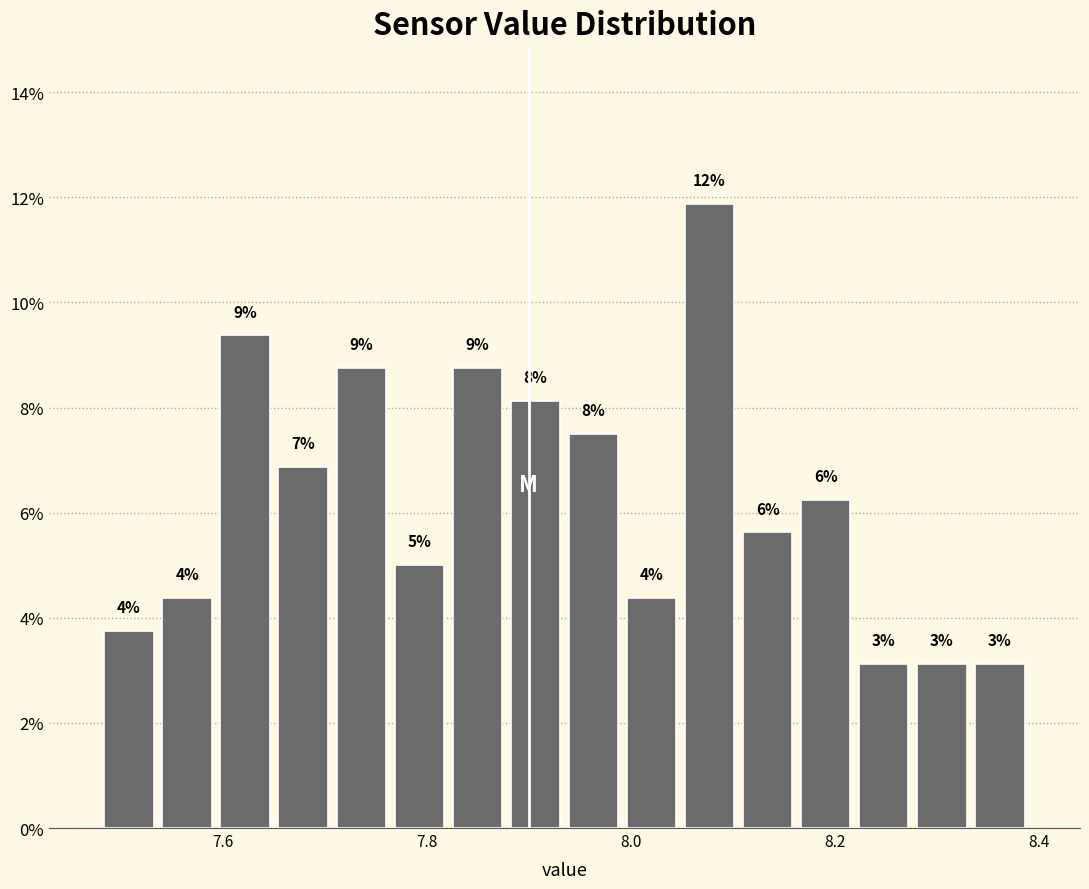

Read against the x-axis, roughly where is the centre of the tallest bar?

8.08